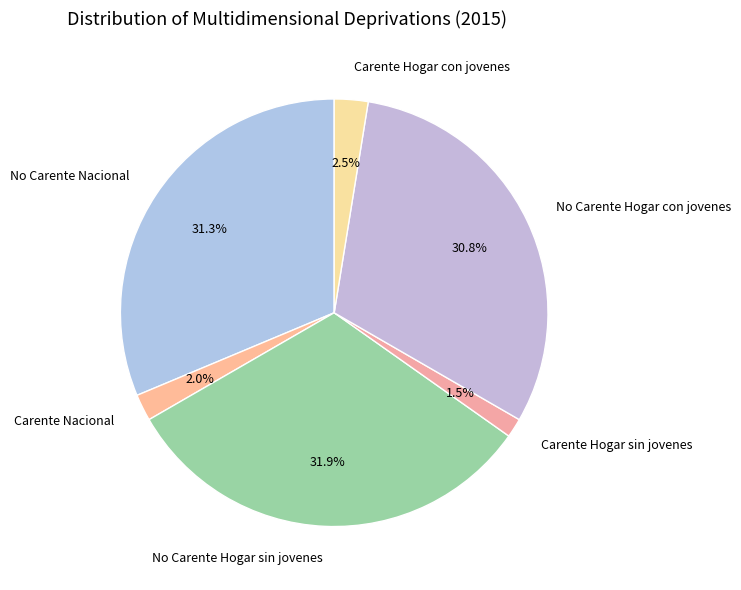

Is it true that No Carente Hogar sin jovenes is 32% of the pie?

True